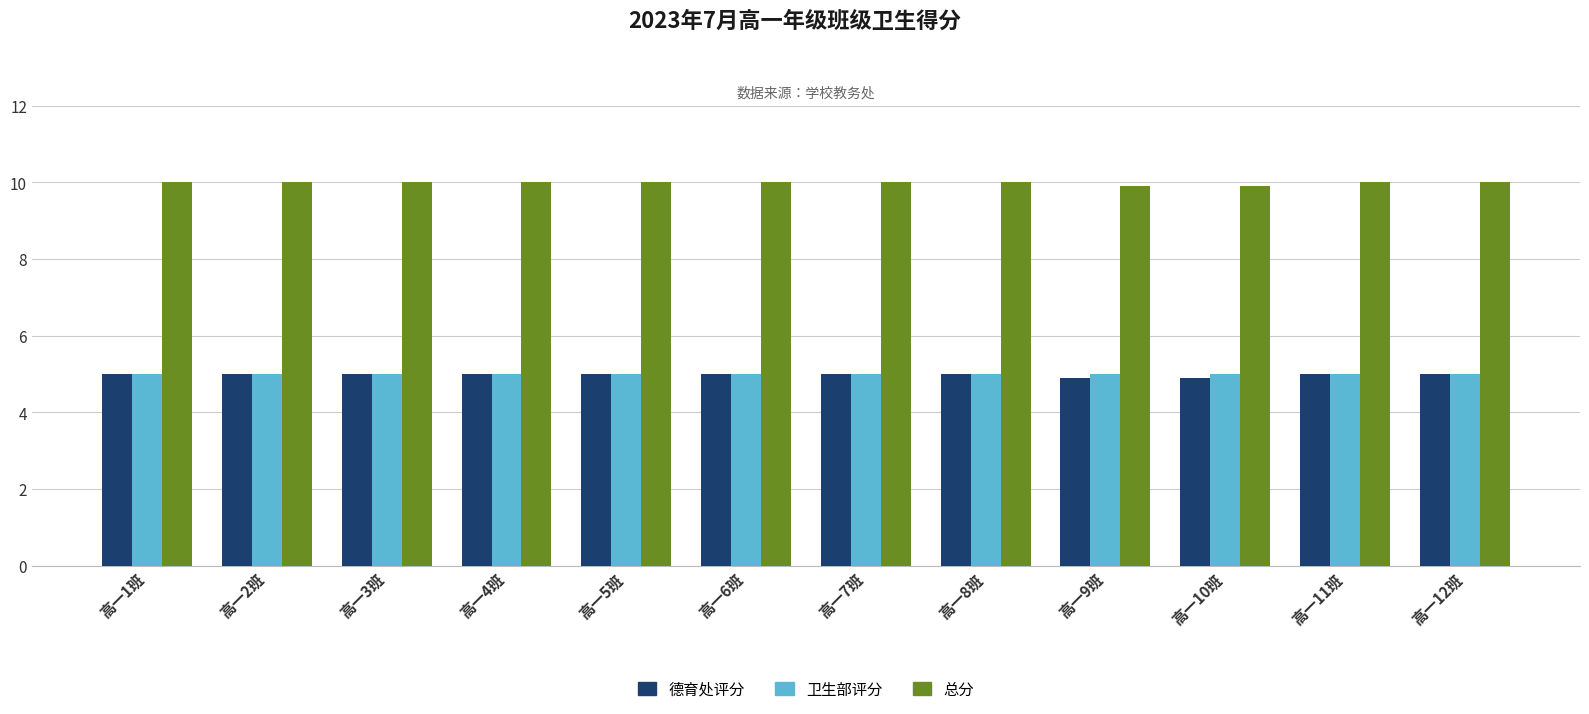

The 卫生部评分 series shows 8.2 at 高一1班. True or false?

False